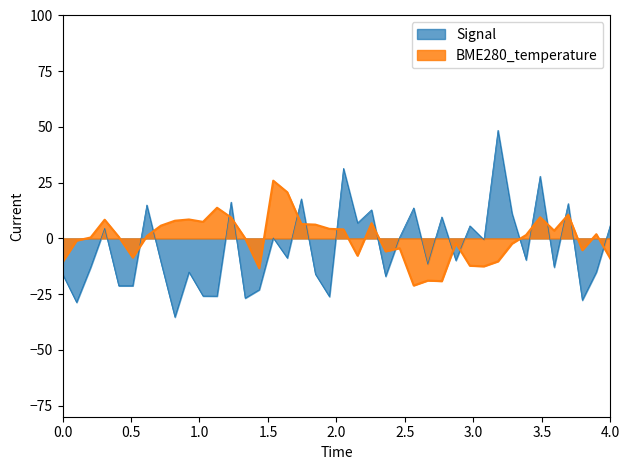

What is the difference between the maximum and minimum values in the BME280_temperature series?

47.0